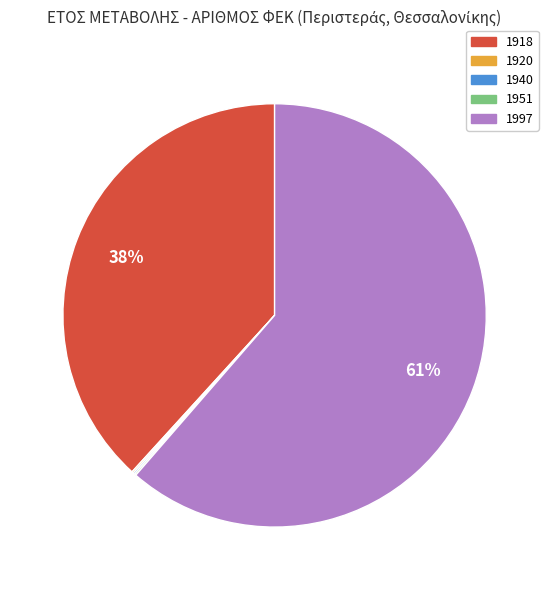

Is there any slice that represents more than half of the pie?

Yes